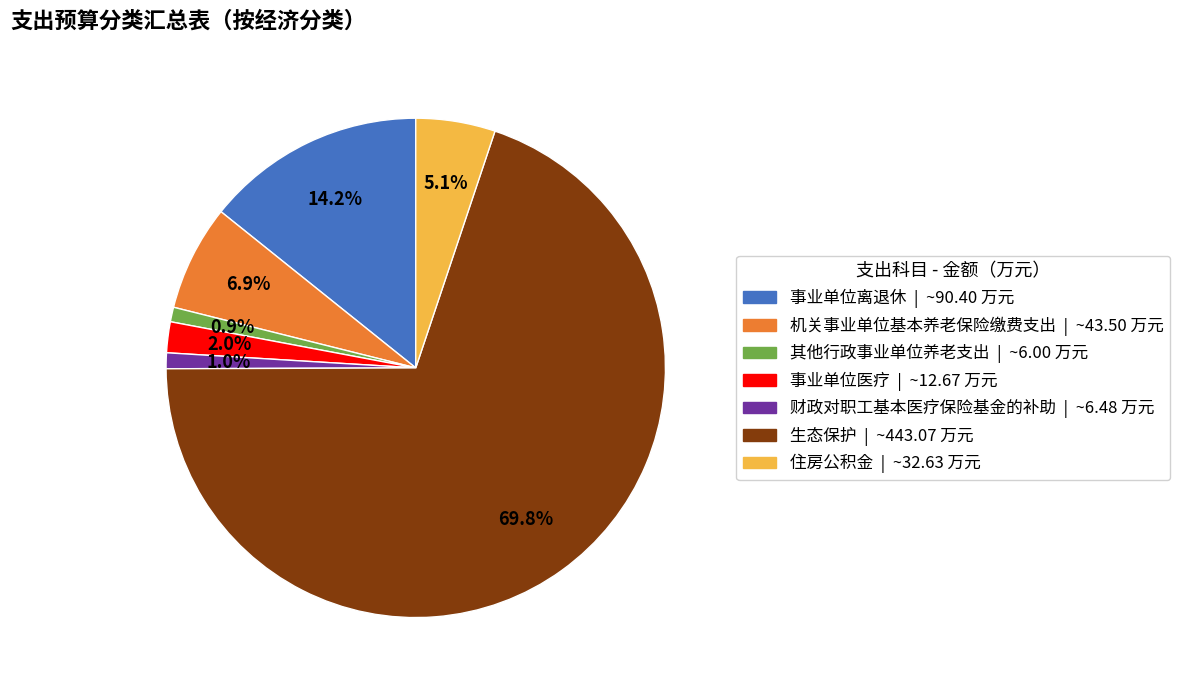

What is the total percentage of 住房公积金 and 事业单位医疗?

7.1%